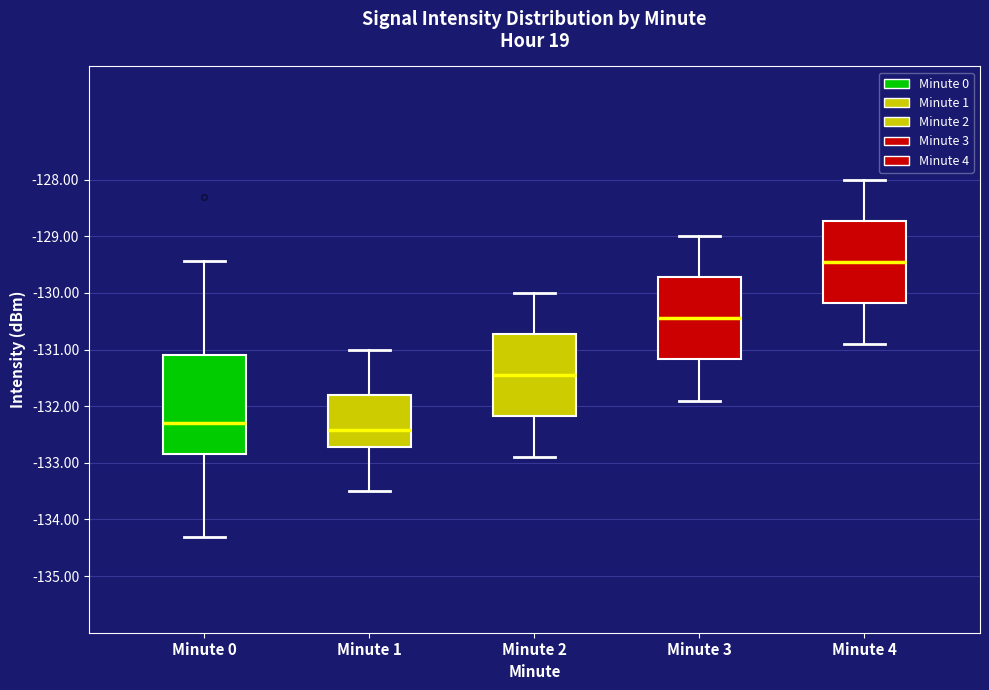

Reading left to right, transcribe this box plot: for each box, give where its median line is, the range the box spans, and where its two whiskers end, as read against the y-axis. The values are not printed on the chart, so give them approximately, as read against the axis.

Minute 0: median -132.3, box -132.8 to -131.1, whiskers -134.3 to -129.4
Minute 1: median -132.4, box -132.7 to -131.8, whiskers -133.5 to -131.0
Minute 2: median -131.4, box -132.2 to -130.7, whiskers -132.9 to -130.0
Minute 3: median -130.4, box -131.2 to -129.7, whiskers -131.9 to -129.0
Minute 4: median -129.4, box -130.2 to -128.7, whiskers -130.9 to -128.0